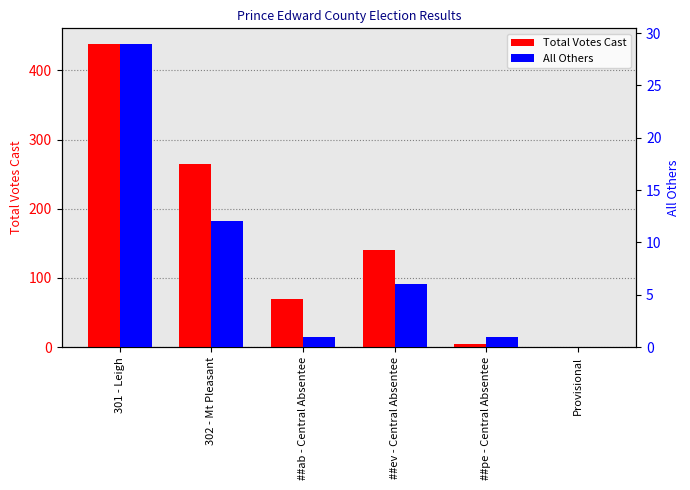

Rank the series at 301 - Leigh from lowest to highest value.

All Others, Total Votes Cast